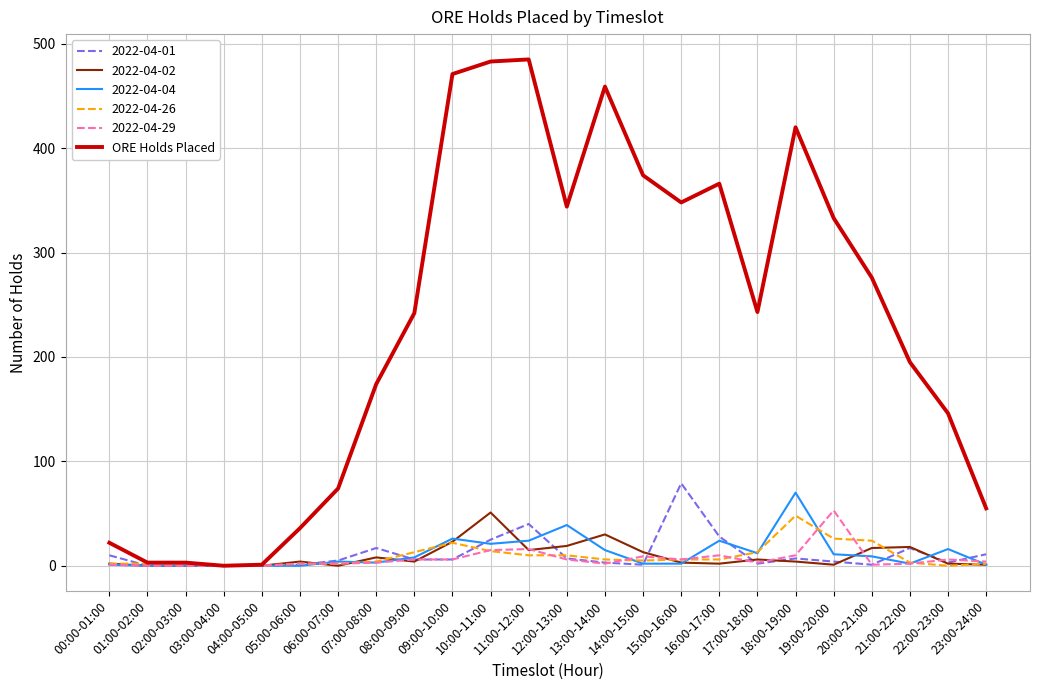

Which series has the largest total across all categories?

ORE Holds Placed